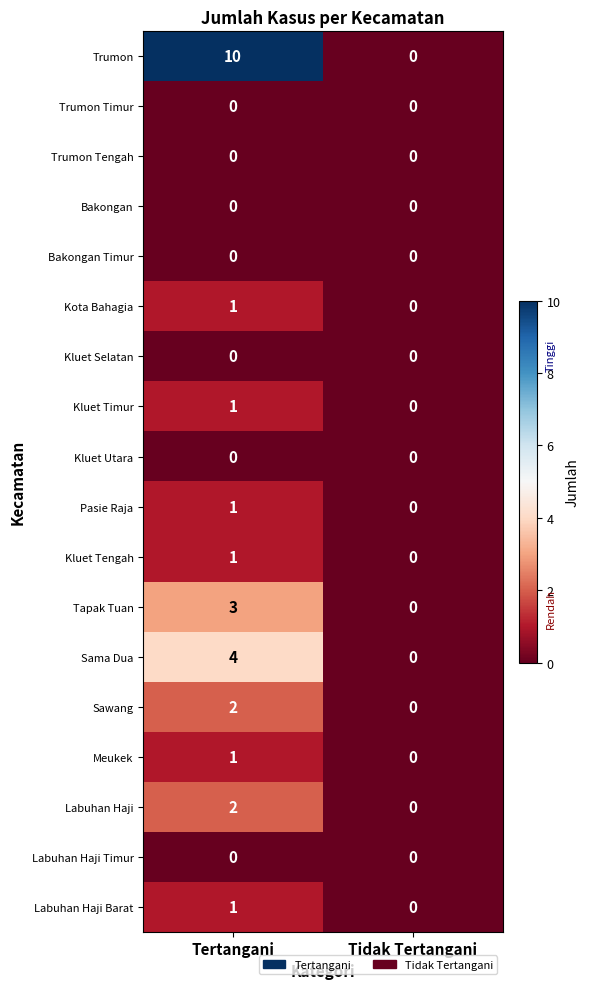

Between Tertangani and Tidak Tertangani, which series saw the biggest shift?

Trumon